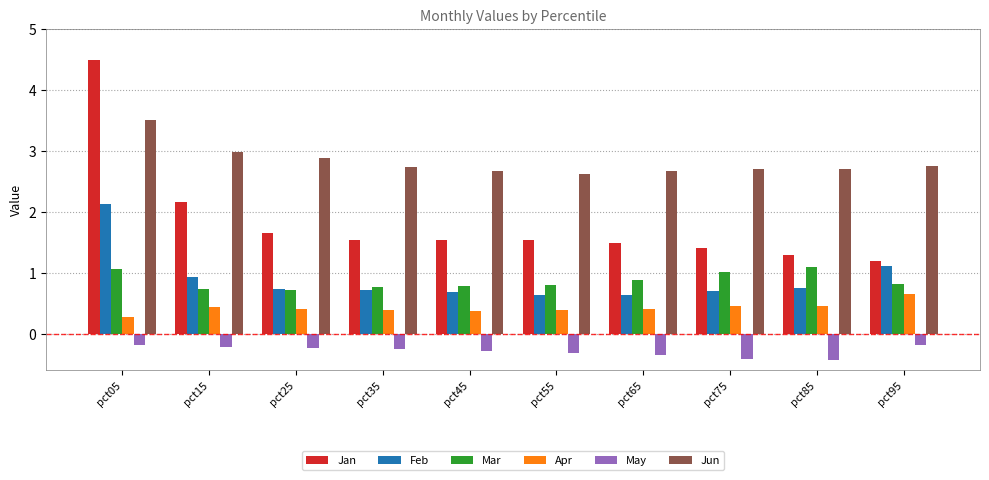

What is the difference between the highest and lowest values at pct55?

2.9